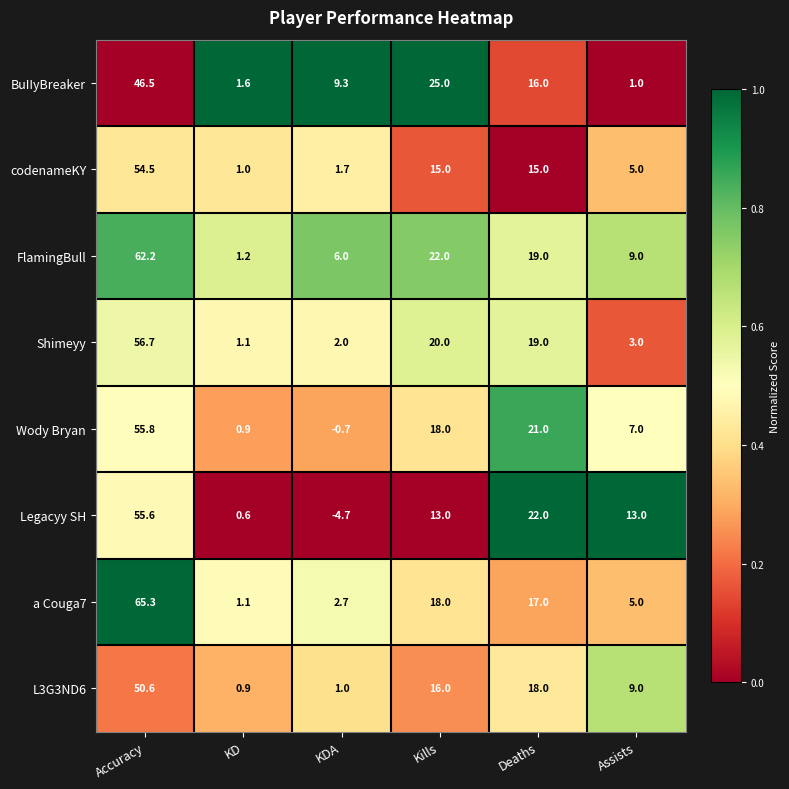

What is the approximate value of L3G3ND6 at Kills?

16.0